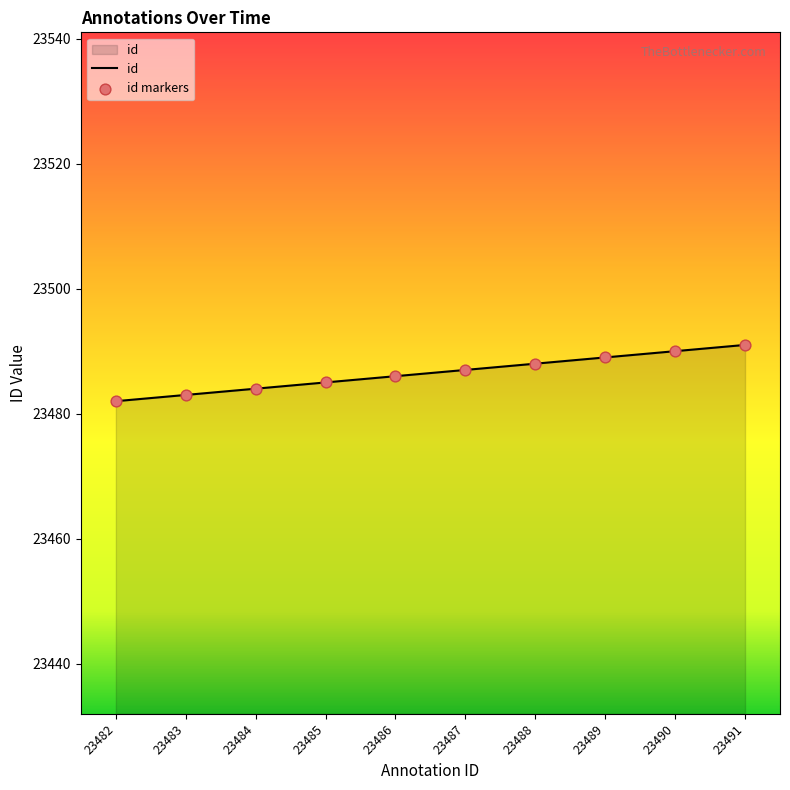

Approximately how many times larger is the value at 23485 compared to 23483?

1.0